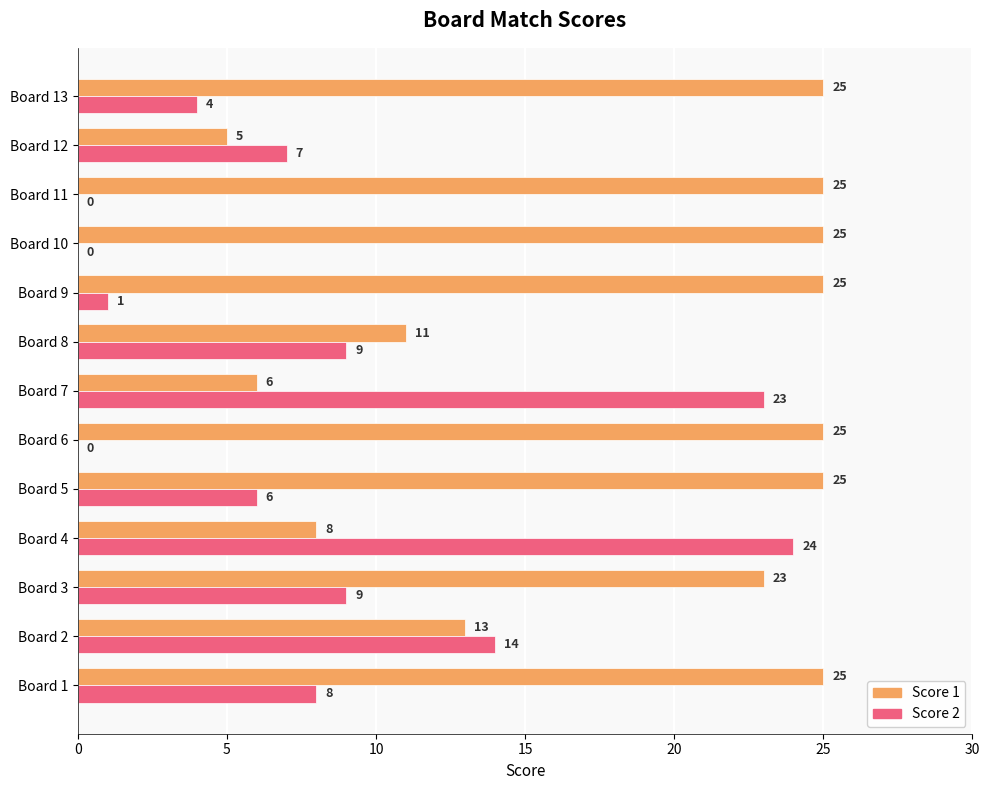

At which label does Score 2 reach its peak?

Board 4